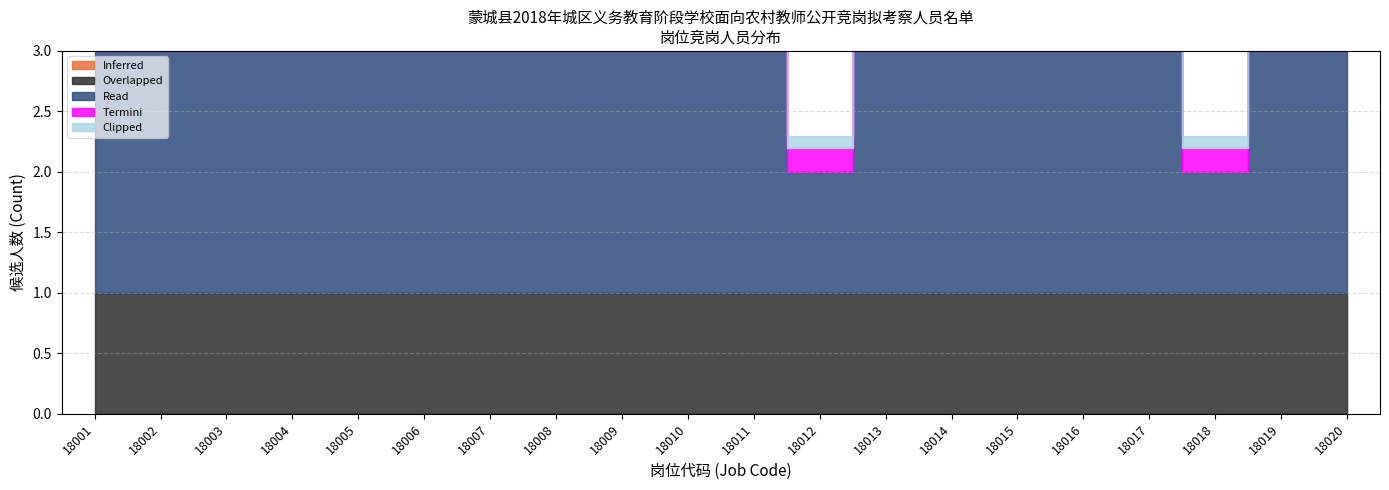

What is the spread (max minus min) of values at 18013?

10